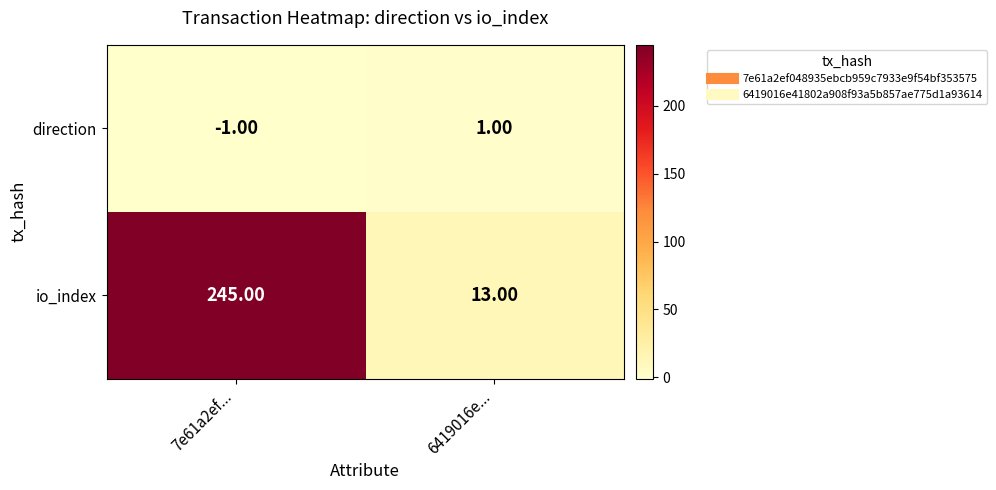

Between 7e61a2ef... and 6419016e..., which series saw the biggest shift?

io_index